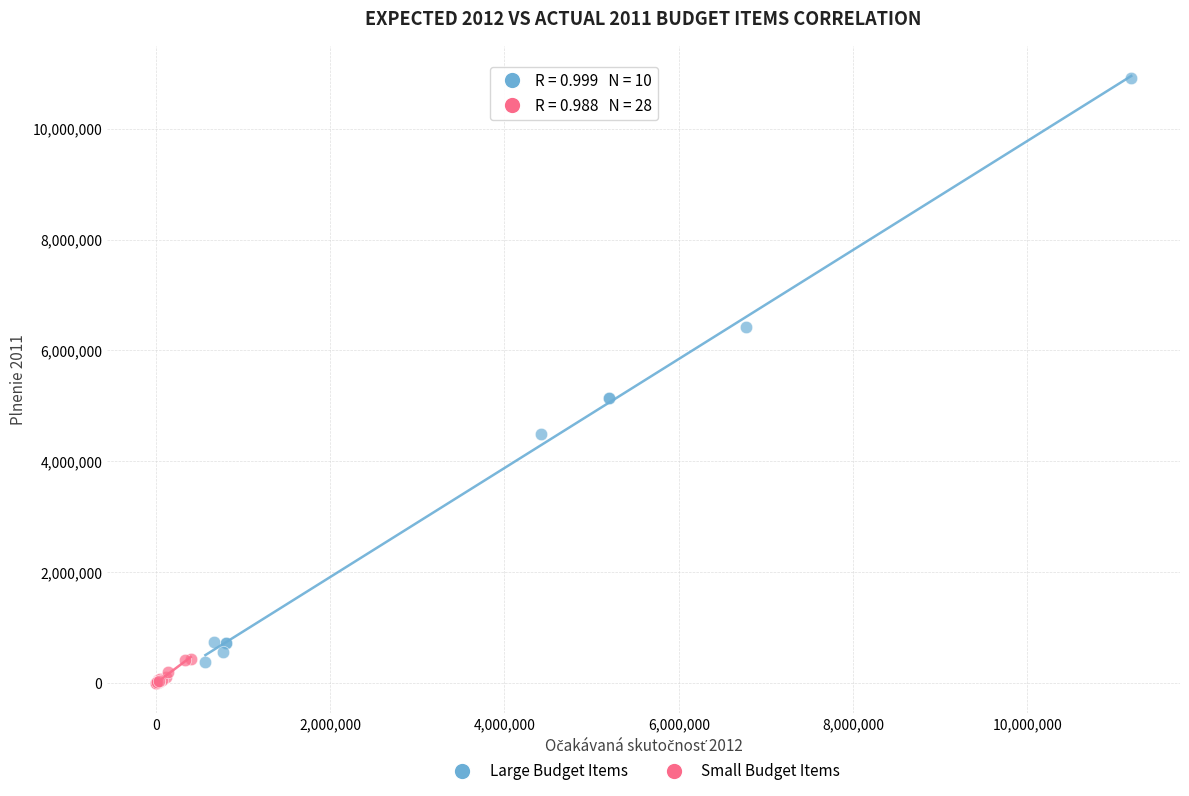

Which series has the widest spread of Y values?

Large Budget Items